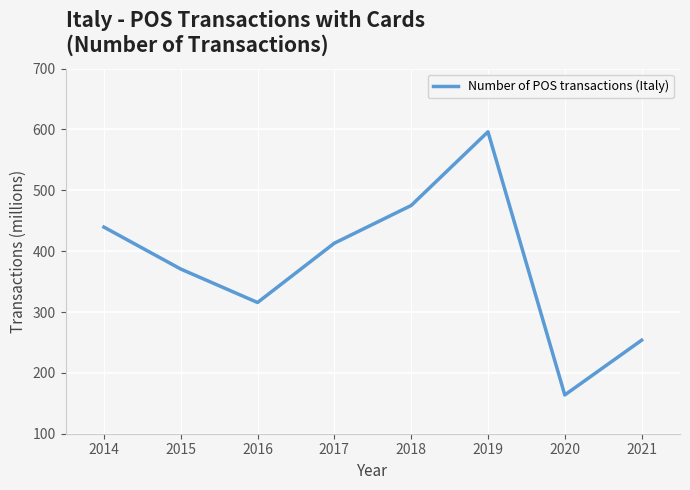

True or false: there are more than 0 points higher than both neighbors.

True